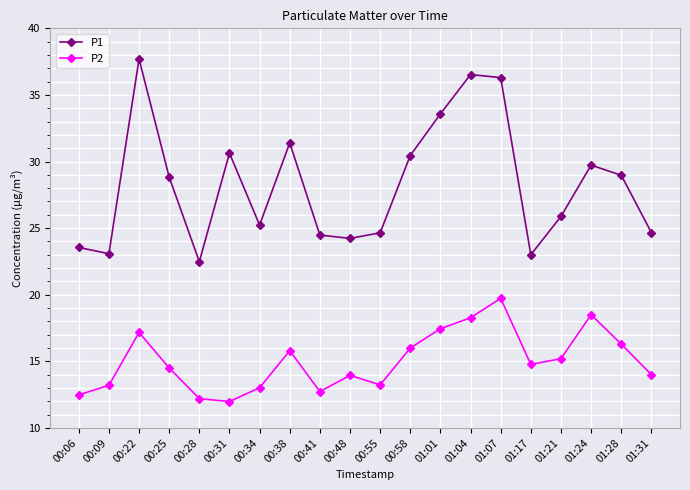

True or false: P2 and P1 cross at least once.

False